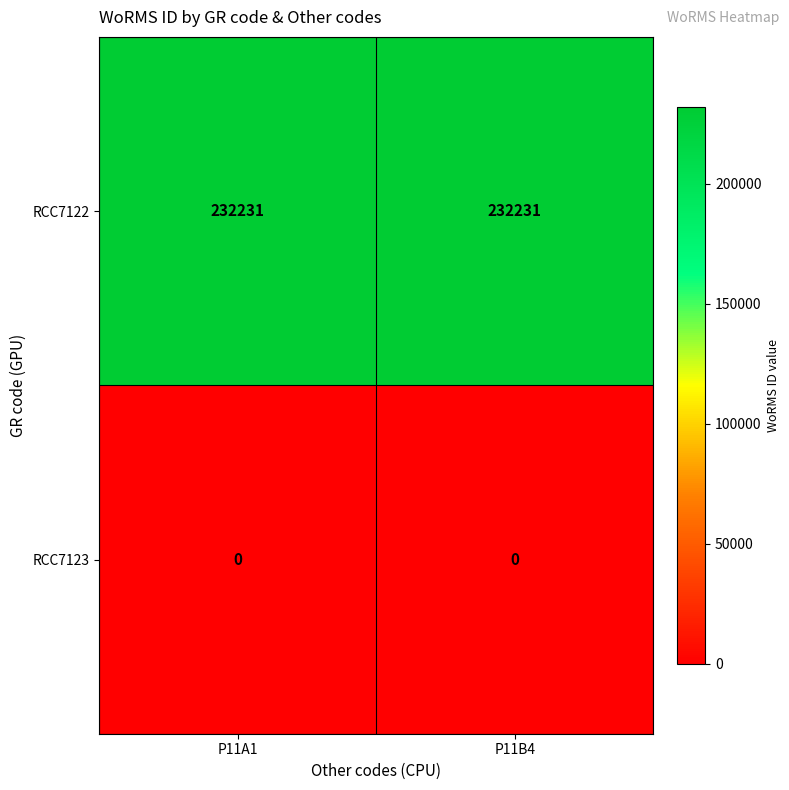

Rank the series at P11B4 from lowest to highest value.

RCC7123, RCC7122